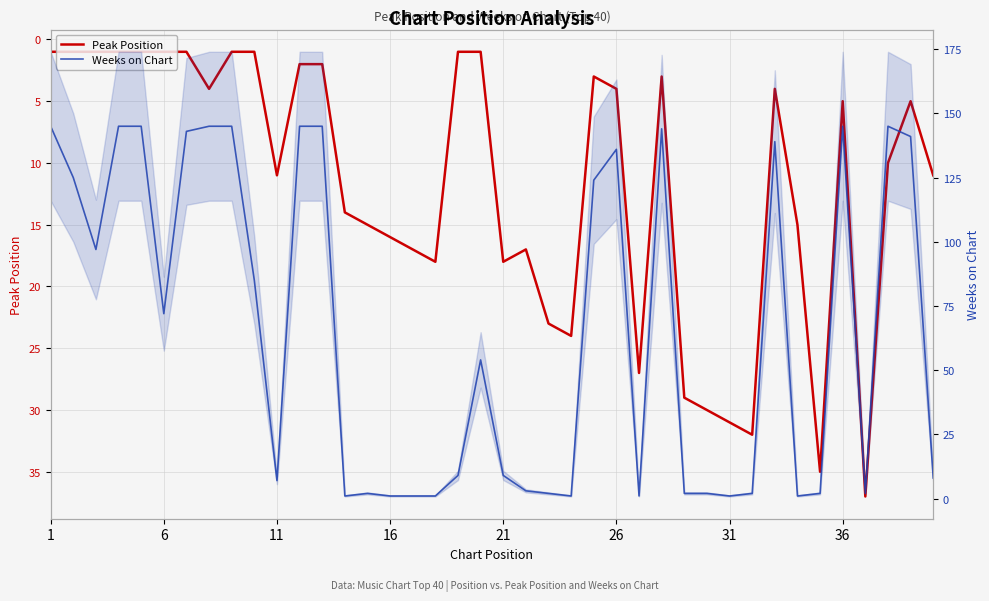

How many values in the Weeks on Chart series exceed 54?

19